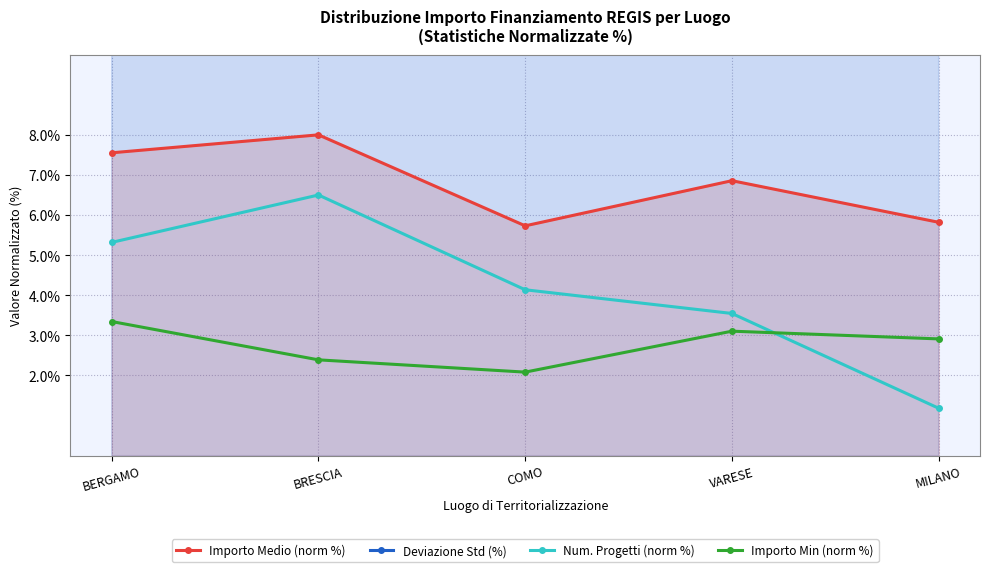

True or false: Importo Medio (norm %) and Importo Min (norm %) intersect in this chart.

False